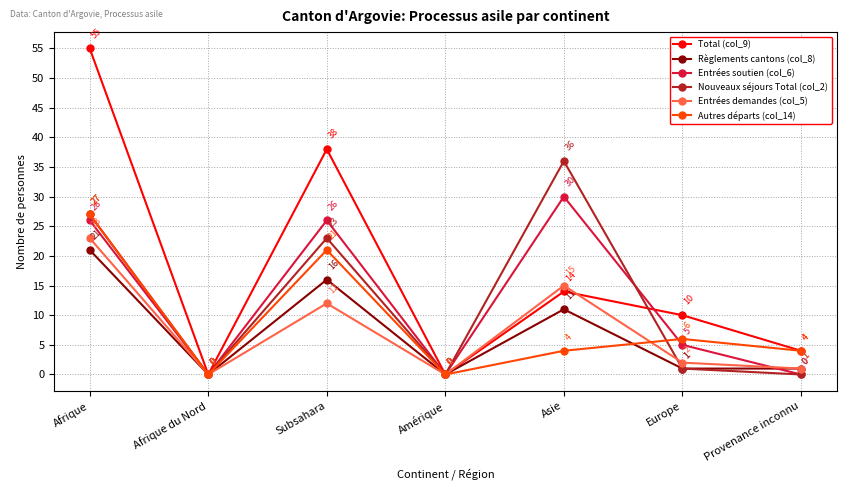

How many Autres départs (col_14) values are between 0 and 21?

6